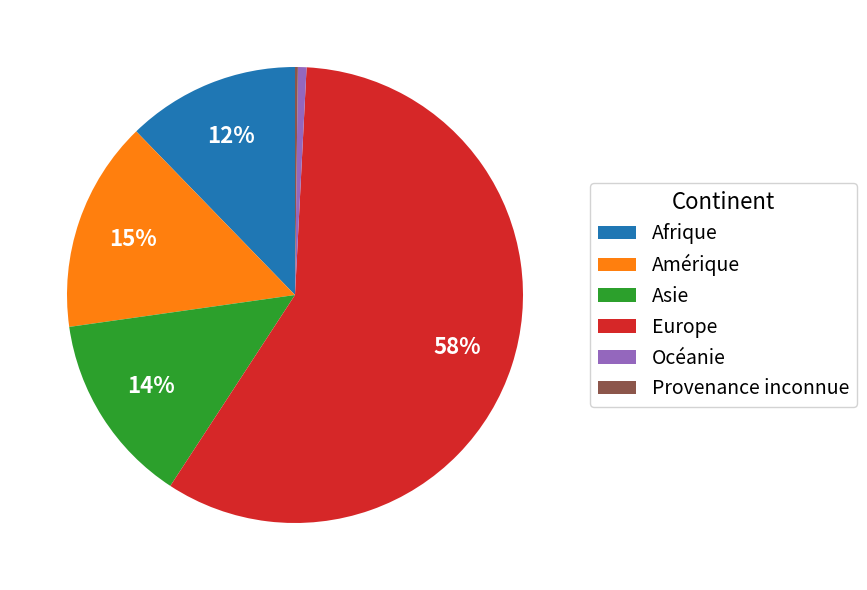

Which has a higher value, Amérique or Océanie?

Amérique